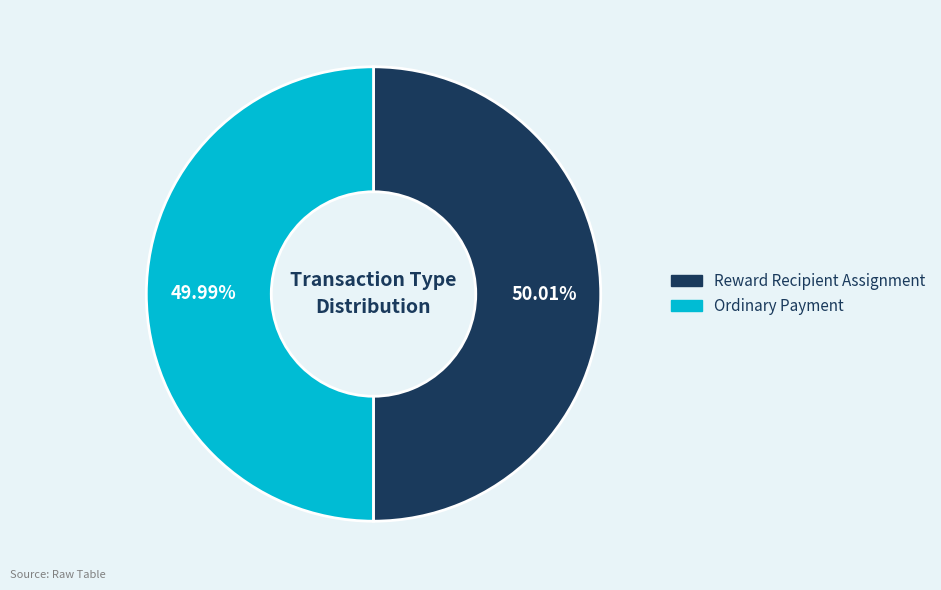

Is there any slice that represents more than half of the pie?

Yes